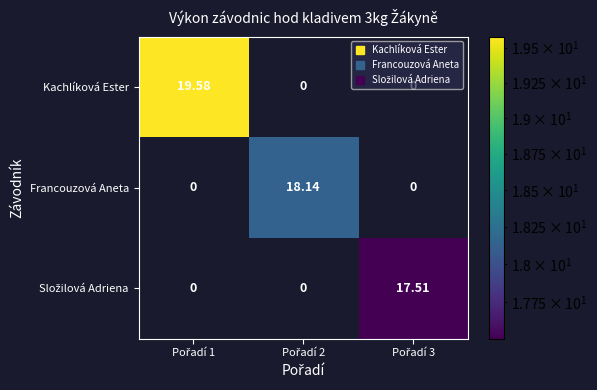

At how many categories does at least one series exceed 18?

2